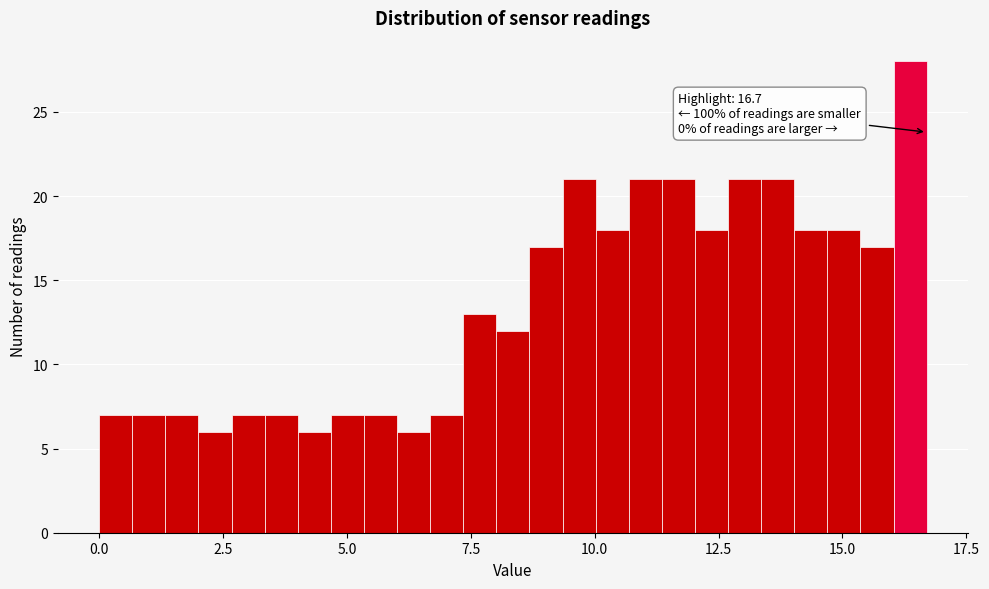

Read against the x-axis, roughly where is the centre of the tallest bar?

16.5